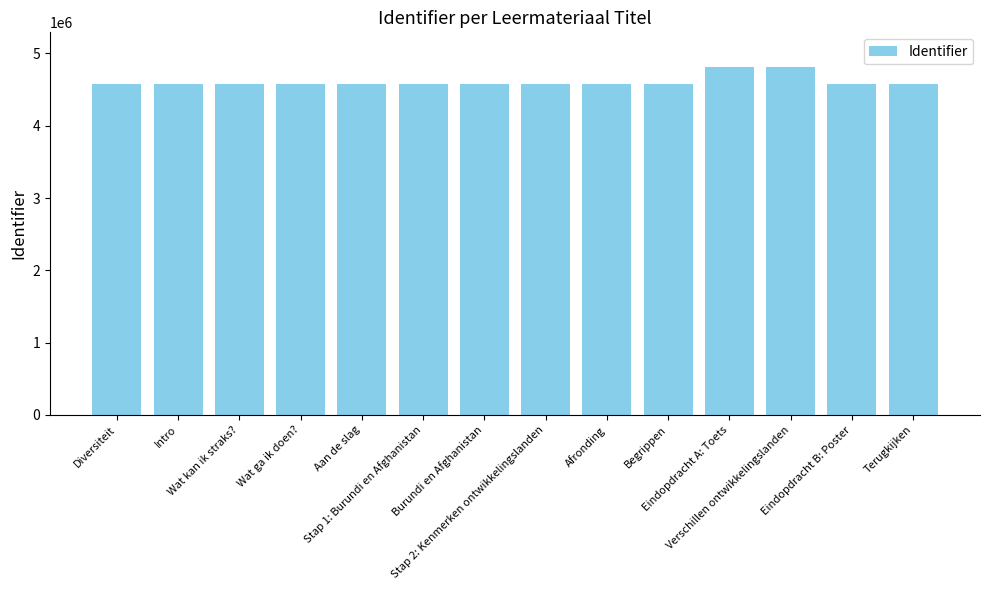

What is the label of the 13th bar from the right?

Intro